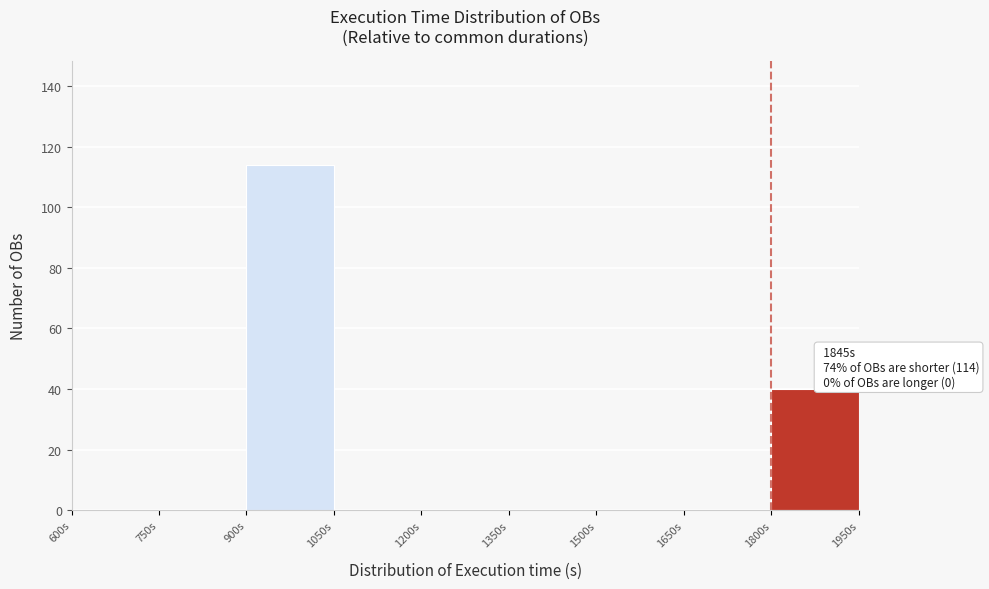

Which range on the x-axis has the tallest bar?

900 to 1050